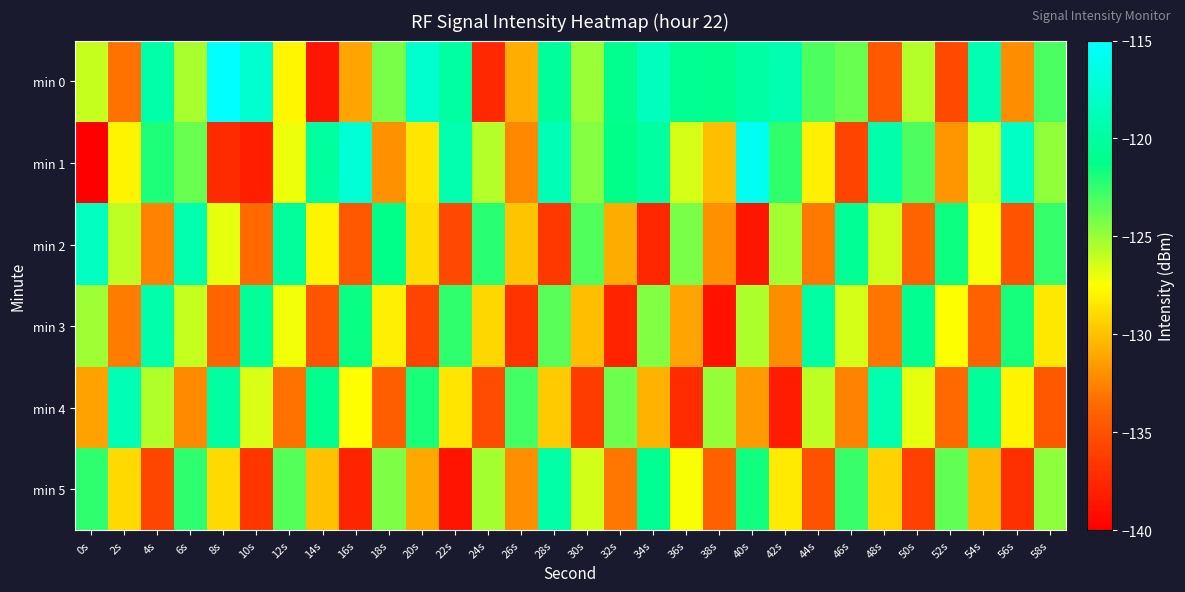

How many categories are shown in the chart?

30